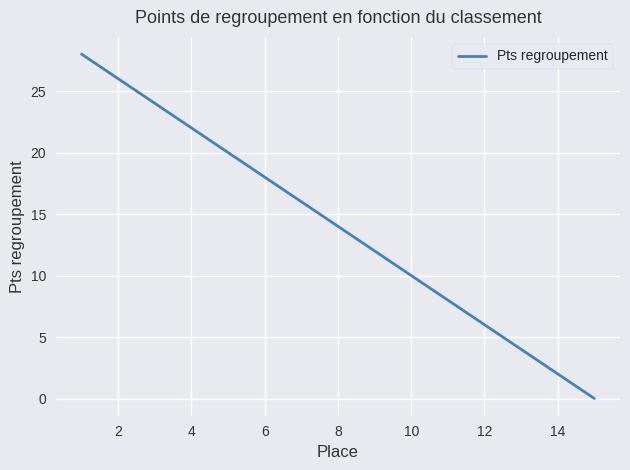

What is the difference between the maximum and minimum values?

28